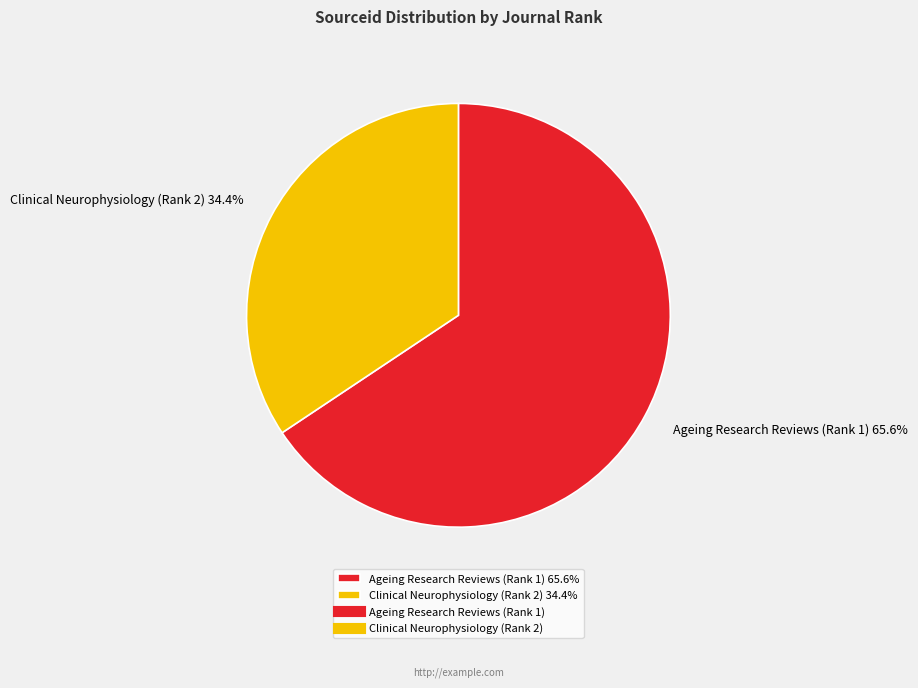

How many slices are in this pie chart?

2